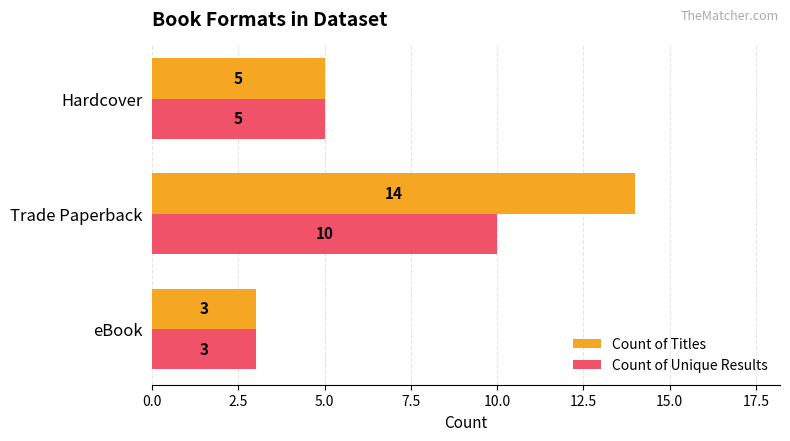

Rank the series by their maximum value, from lowest to highest.

Count of Unique Results, Count of Titles